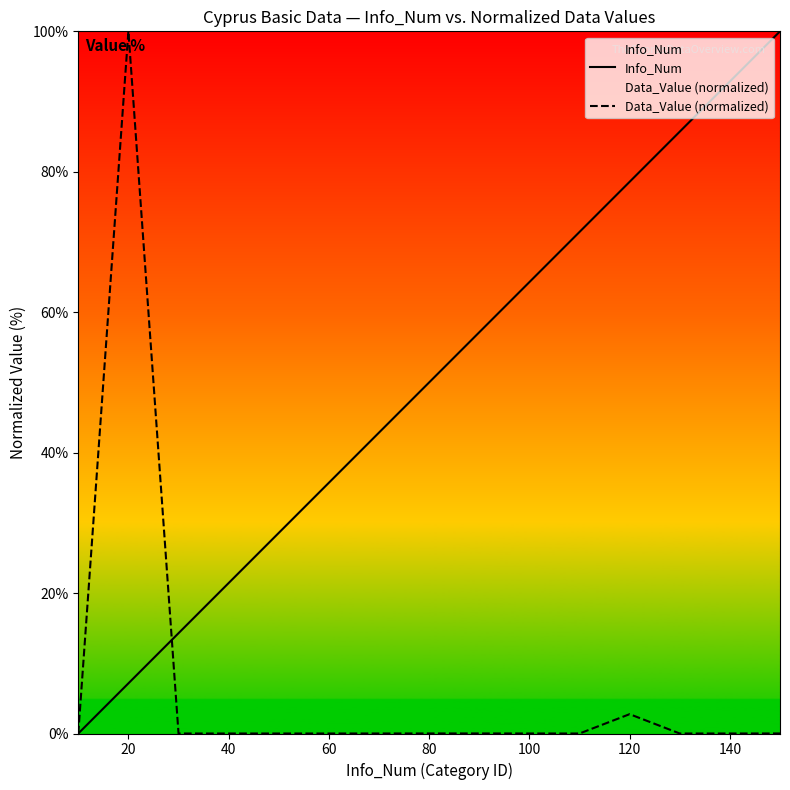

The value of Data_Value (normalized) at 80 is 0.0. True or false?

True